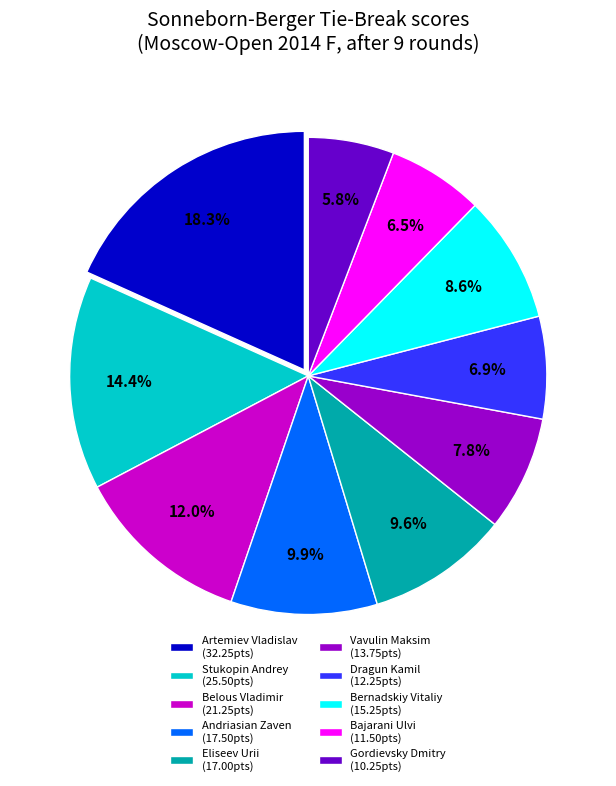

Does Andriasian Zaven (17.50pts) account for over 50% of the chart?

No